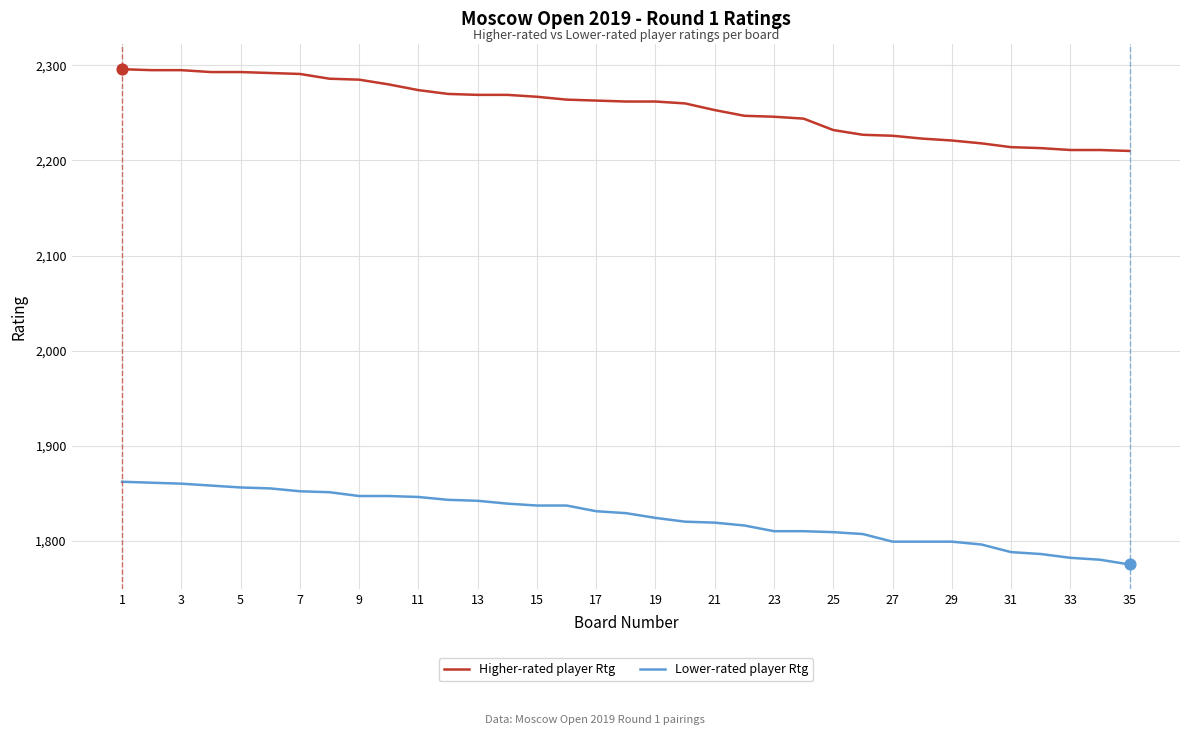

Rank the series by their maximum value, from highest to lowest.

Higher-rated player Rtg, Lower-rated player Rtg